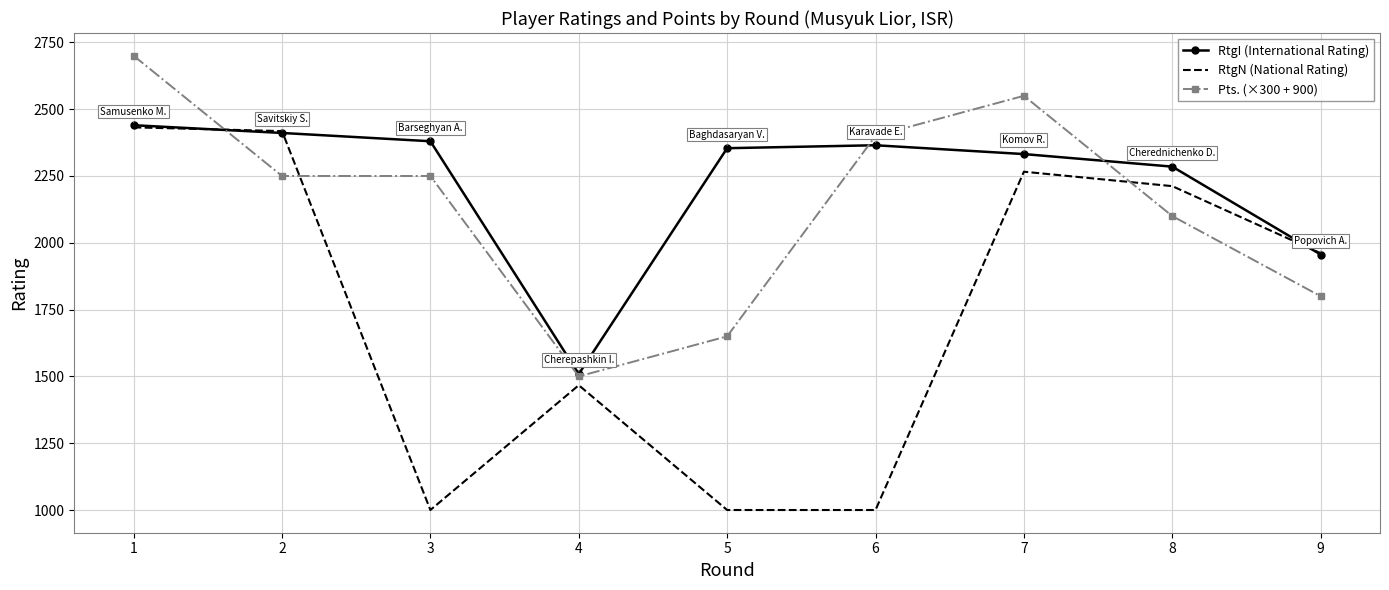

The value of RtgN (National Rating) at 6 is 1591. True or false?

False